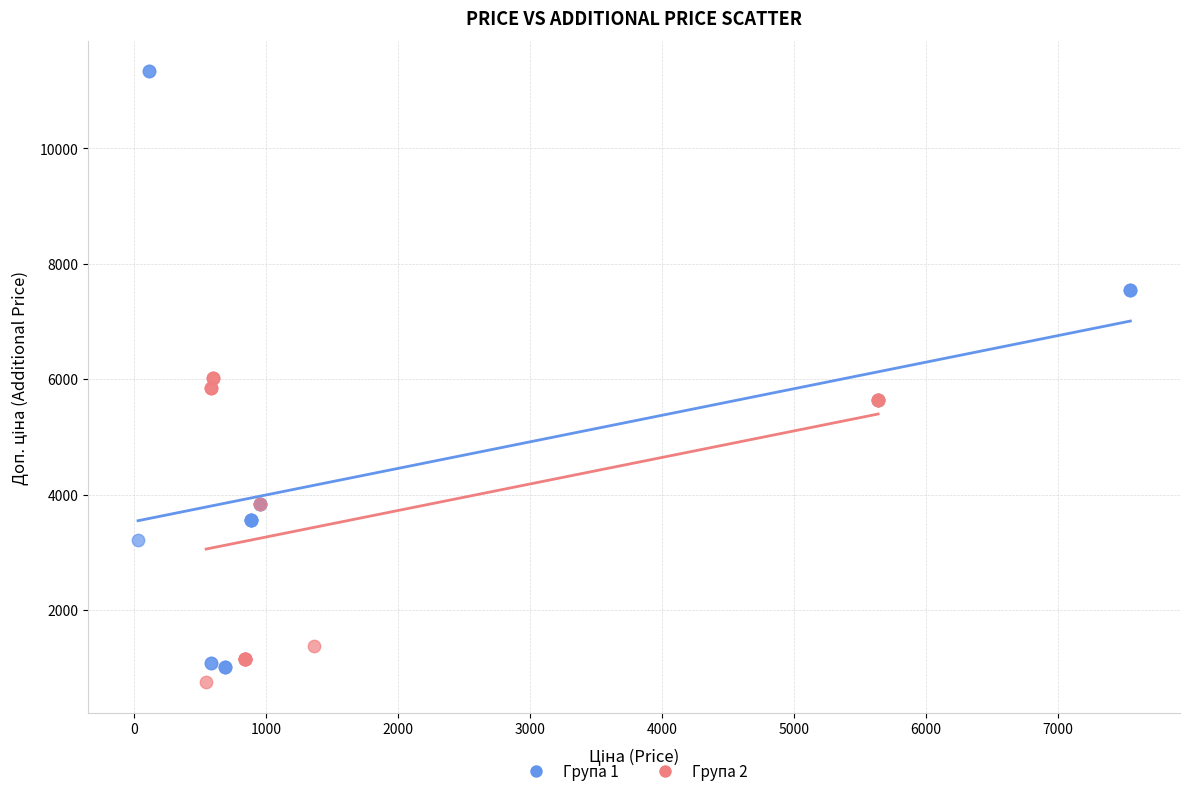

Which series reaches the maximum Y coordinate?

Група 1